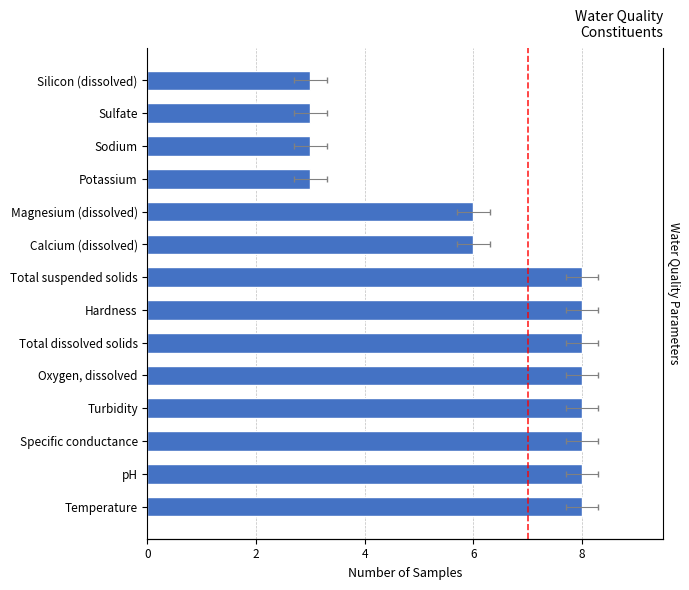

Does the chart contain stacked bars?

No